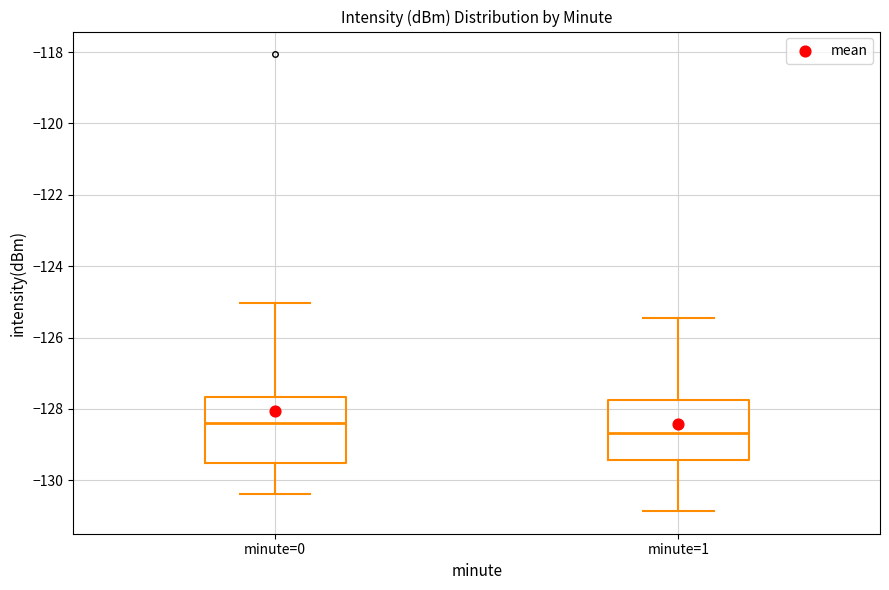

Reading left to right, read every box against the y-axis: the position of its median line, the range the box covers, and the ends of its whiskers. The values are not printed on the chart, so give them approximately, as read against the axis.

minute=0: median -128.4, box -129.6 to -127.6, whiskers -130.4 to -125.0
minute=1: median -128.6, box -129.4 to -127.8, whiskers -130.8 to -125.4